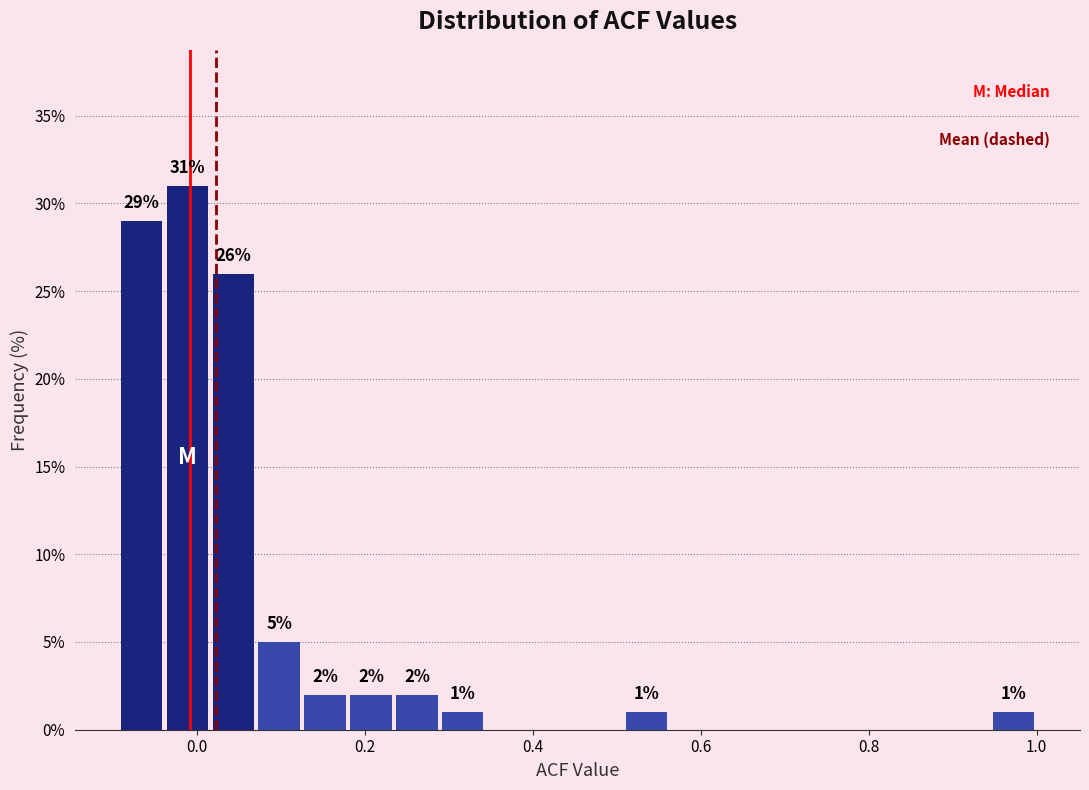

Read against the x-axis, roughly where is the centre of the tallest bar?

-0.02